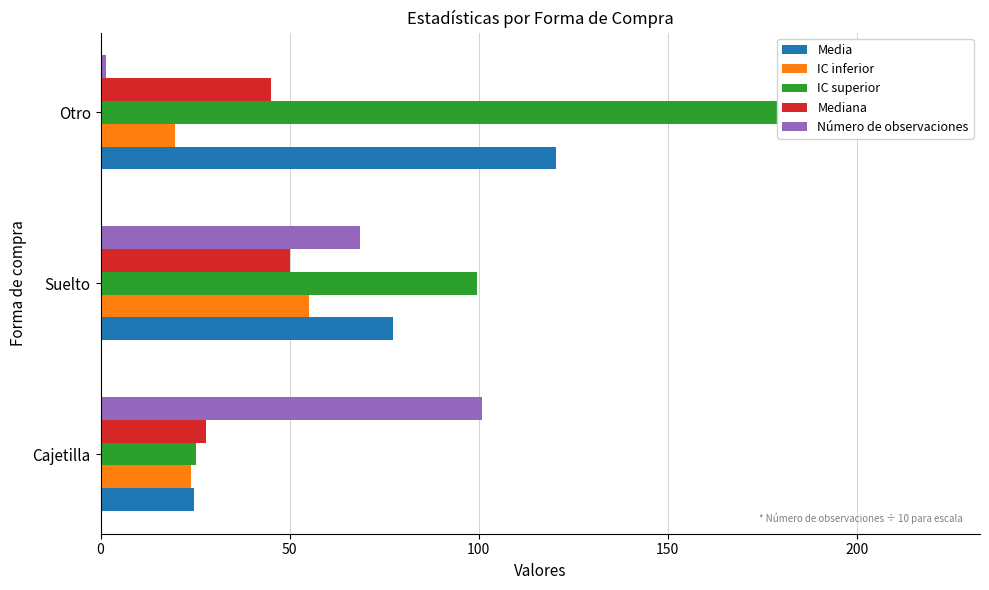

How many series are shown in this chart?

5